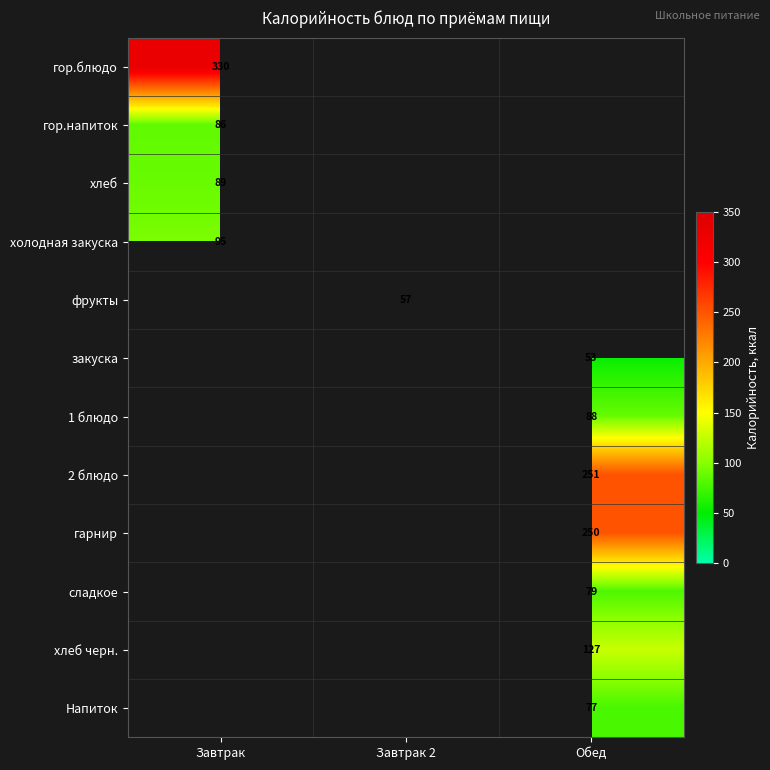

The value of фрукты at Завтрак 2 is 28. True or false?

False